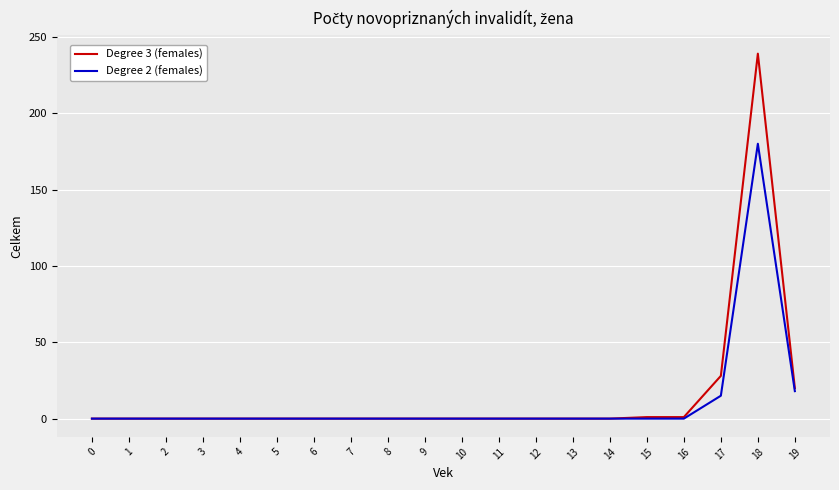

Does the chart have visible grid lines?

Yes